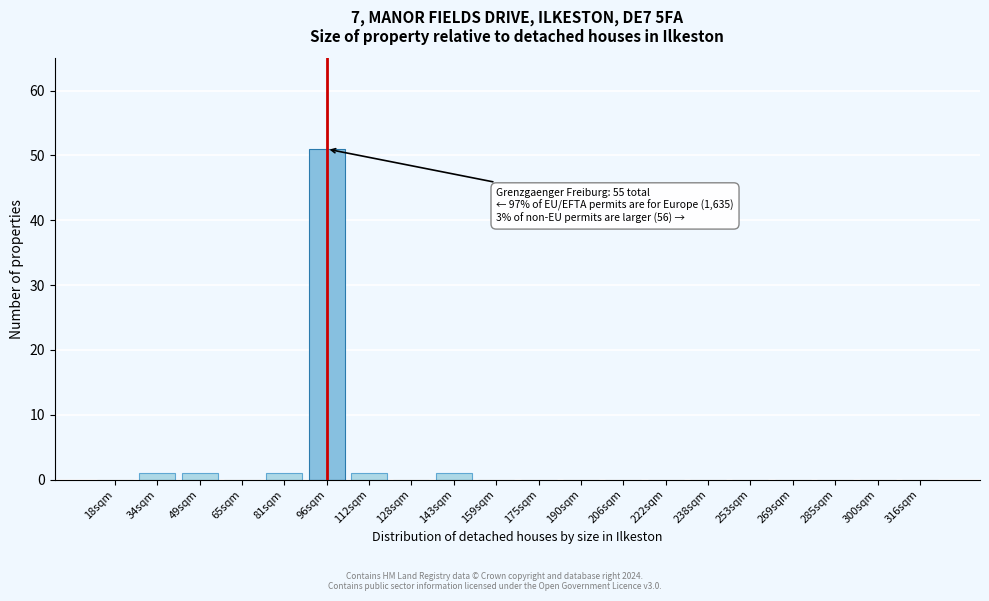

Reading left to right, list all the values displayed in this chart.

18sqm=0	34sqm=1	49sqm=1	65sqm=0	81sqm=1	96sqm=51	112sqm=1	128sqm=0	143sqm=1	159sqm=0	175sqm=0	190sqm=0	206sqm=0	222sqm=0	238sqm=0	253sqm=0	269sqm=0	285sqm=0	300sqm=0	316sqm=0